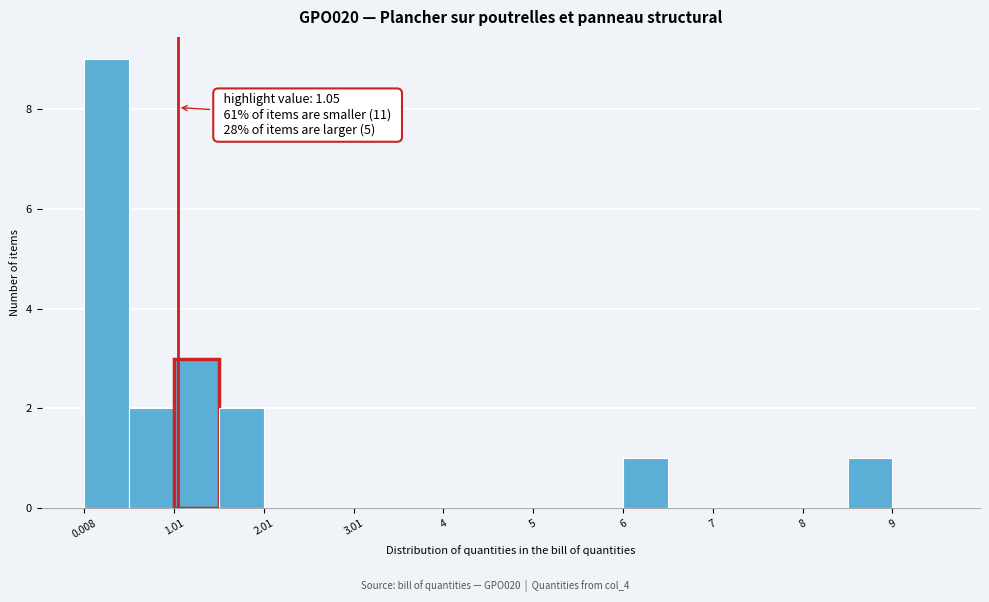

Which range on the x-axis has the tallest bar?

0.0 to 0.5